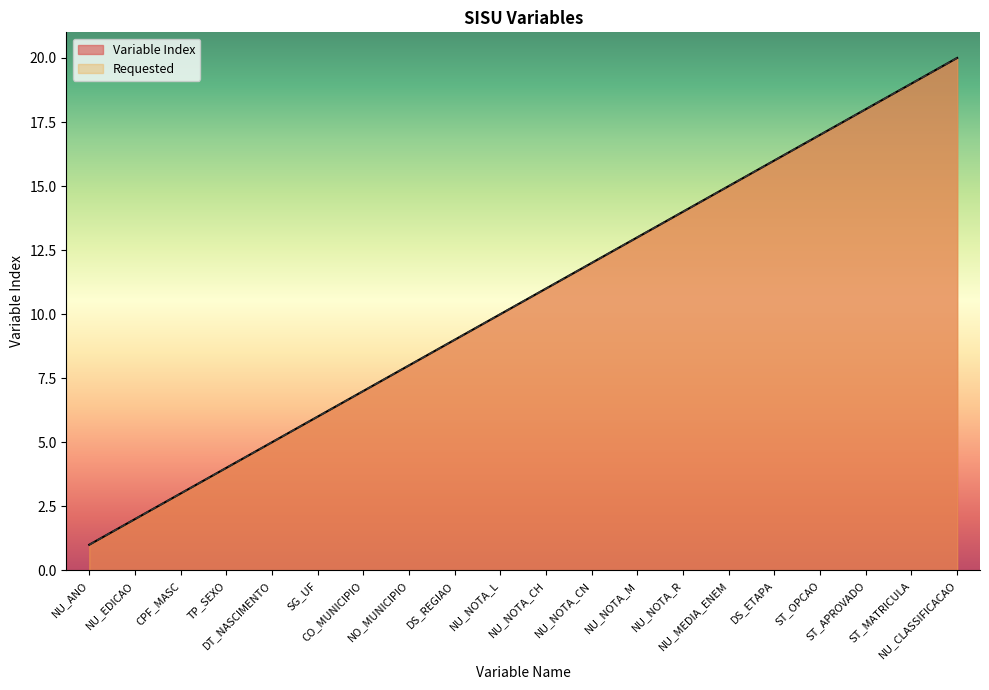

What is the lowest value of the Variable Index series?

1